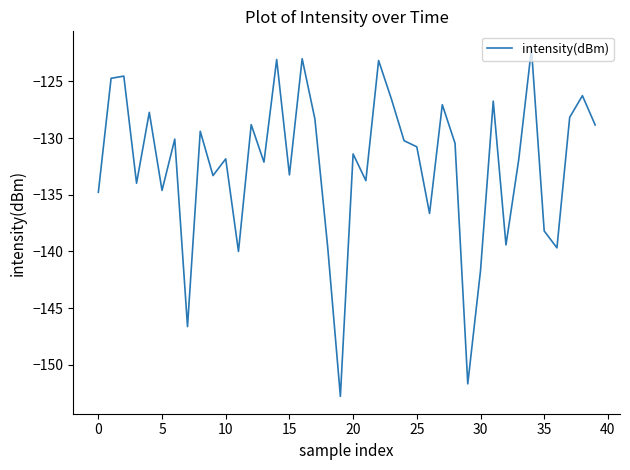

What is the sum of all values?

-5297.3